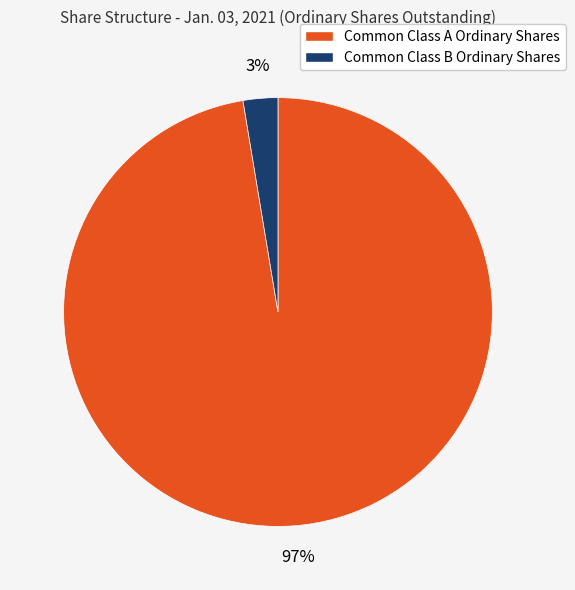

Rank the categories by value from highest to lowest.

Common Class A Ordinary Shares, Common Class B Ordinary Shares